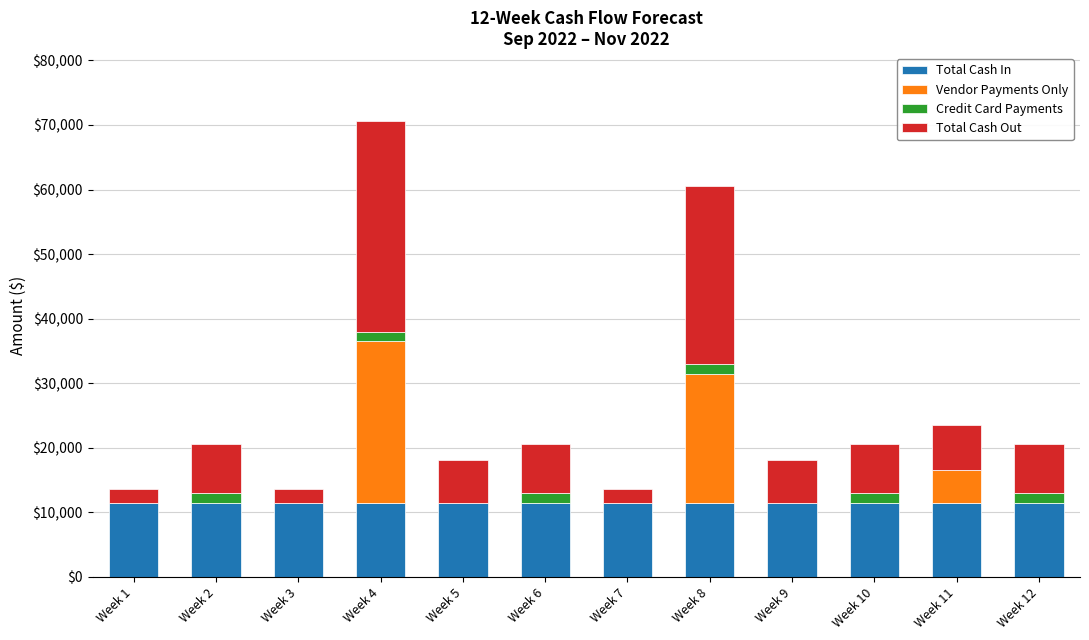

The value of Total Cash In at Week 10 is 11500. True or false?

True